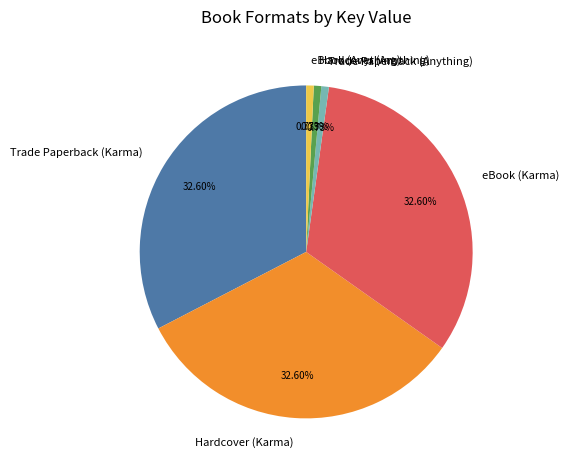

Does Trade Paperback (Anything) account for over 50% of the chart?

No